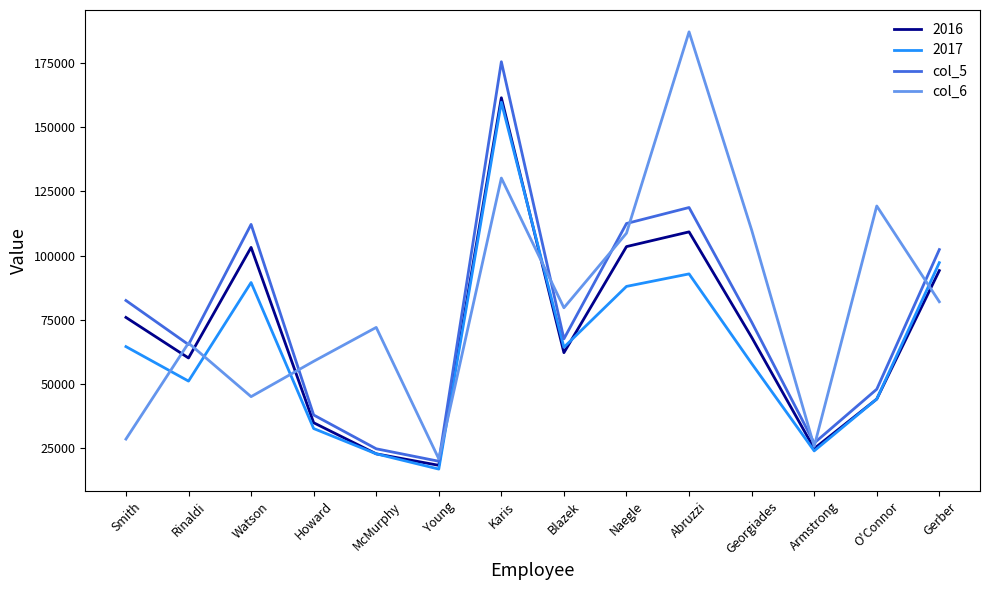

What is the approximate value of col_5 at Young?

19803.0